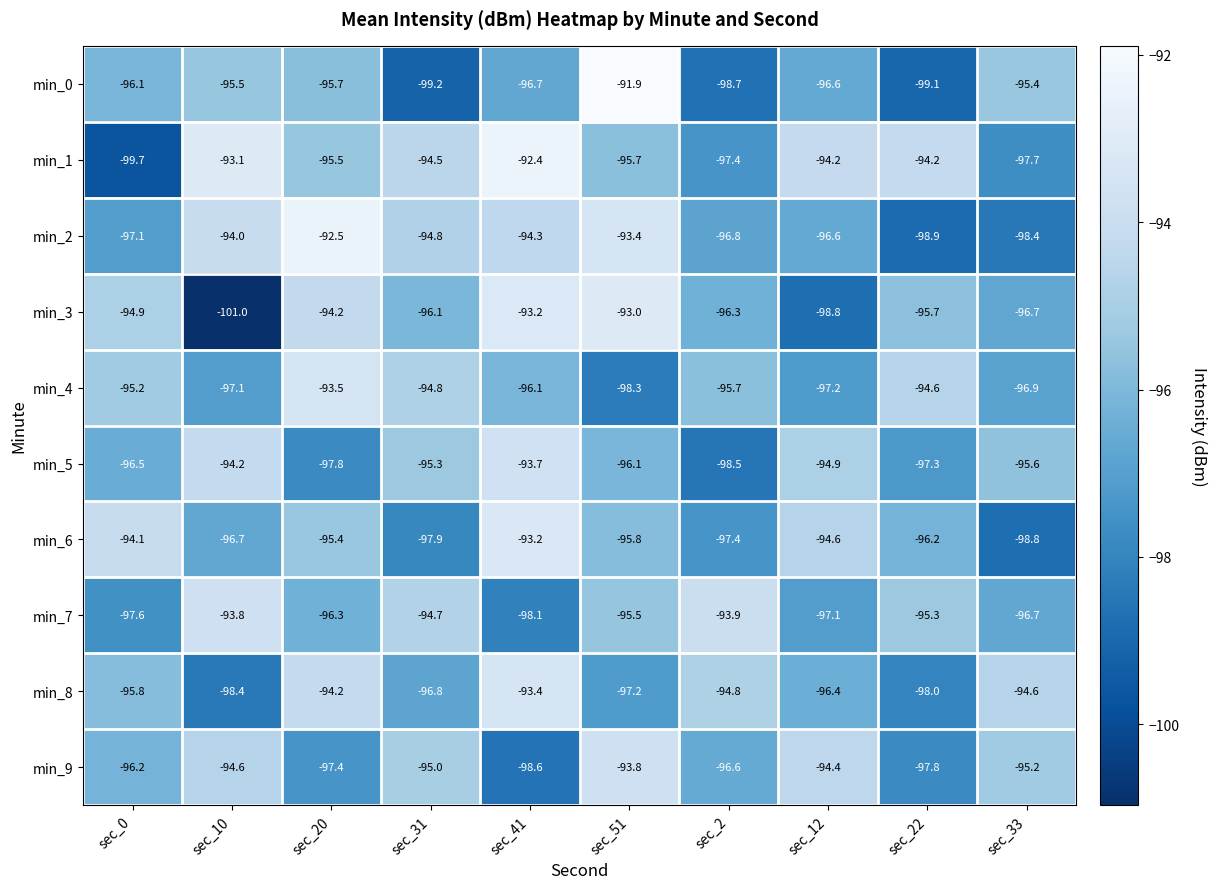

Is it true that min_9 equals -96.6 at sec_2?

True